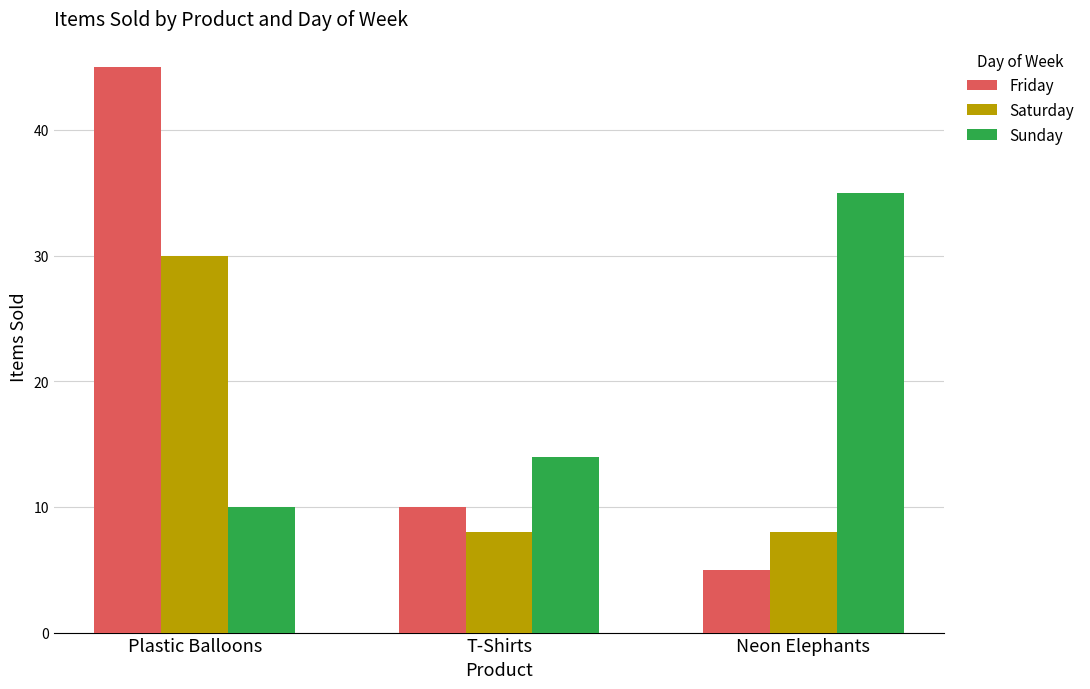

What is the highest value of the Friday series?

45